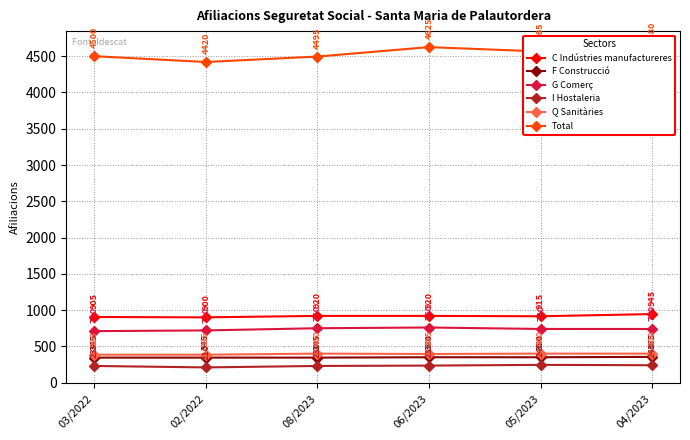

Reading left to right, extract all data points from this chart.

C Indústries manufactureres: 905	900	920	920	915	945
F Construcció: 345	345	345	350	350	355
G Comerç: 710	720	750	760	740	740
I Hostaleria: 230	210	230	235	245	240
Q Sanitàries: 385	385	400	395	400	400
Total: 4500	4420	4495	4625	4565	4580